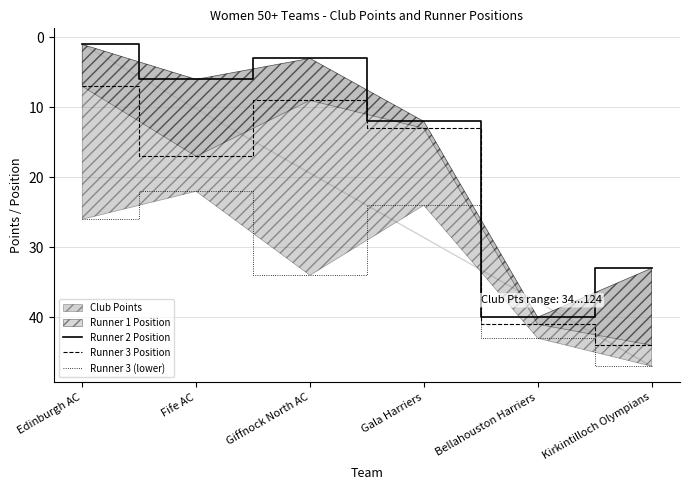

What is the label of the 2nd point from the right?

Bellahouston Harriers